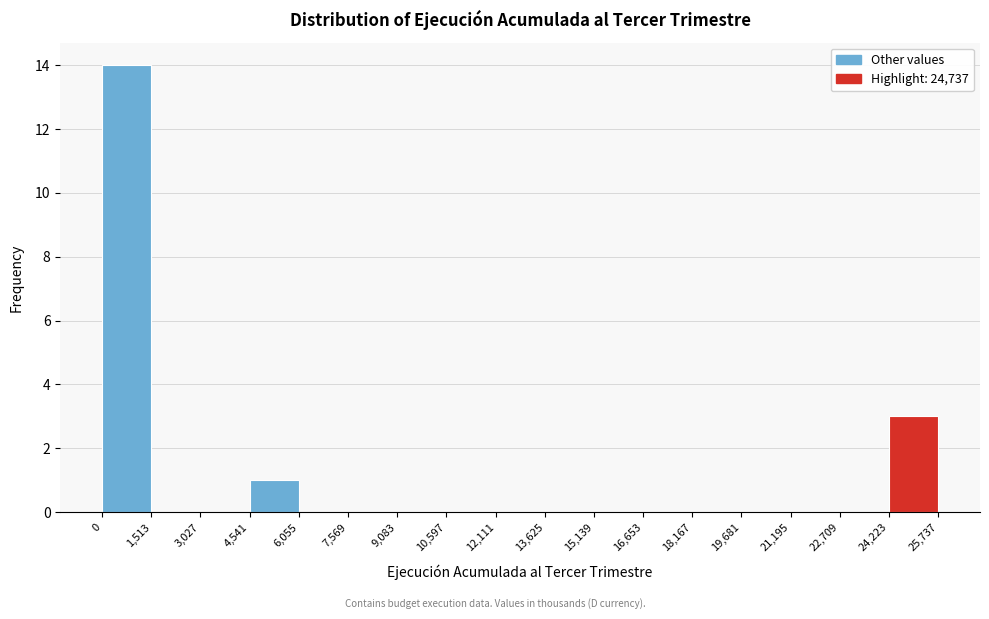

What is the height of the bar covering 0 to 1,513 on the x-axis? The values are not printed on the chart, so give them approximately, as read against the axis.

14